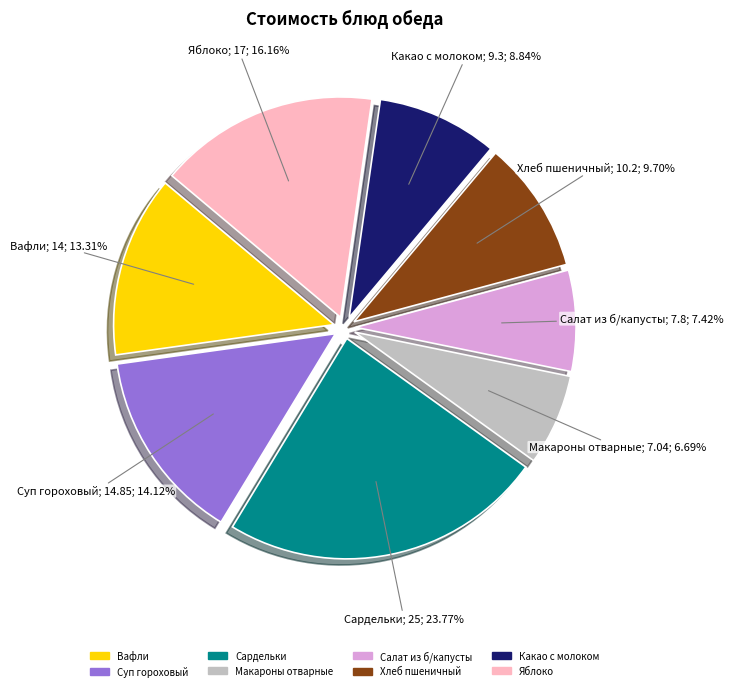

To the nearest percent, what is the combined percentage of Суп гороховый and Макароны отварные?

21%